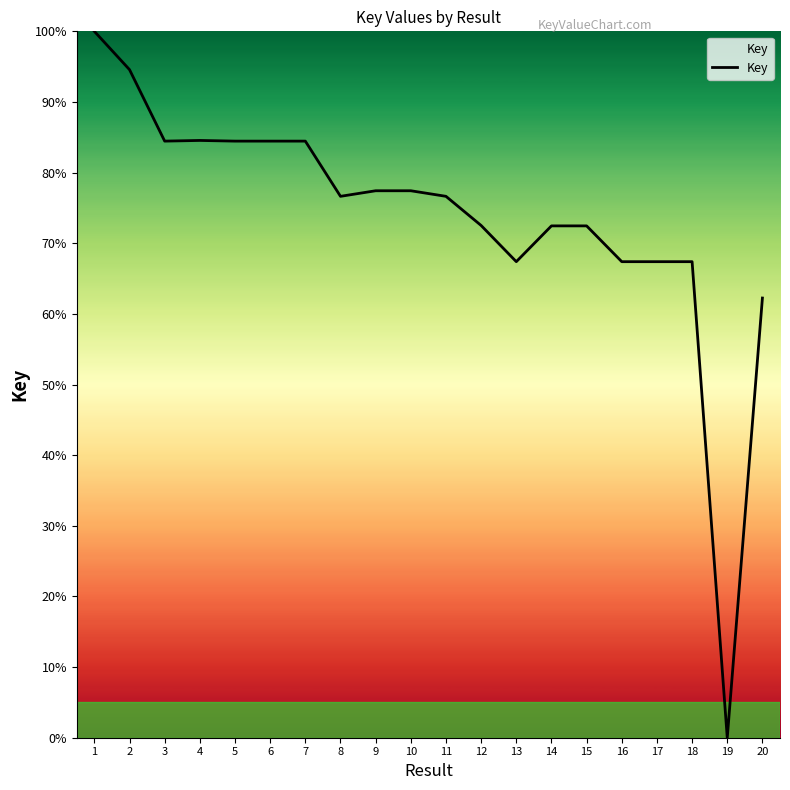

What is the change in value from 5 to 13?

-17.1